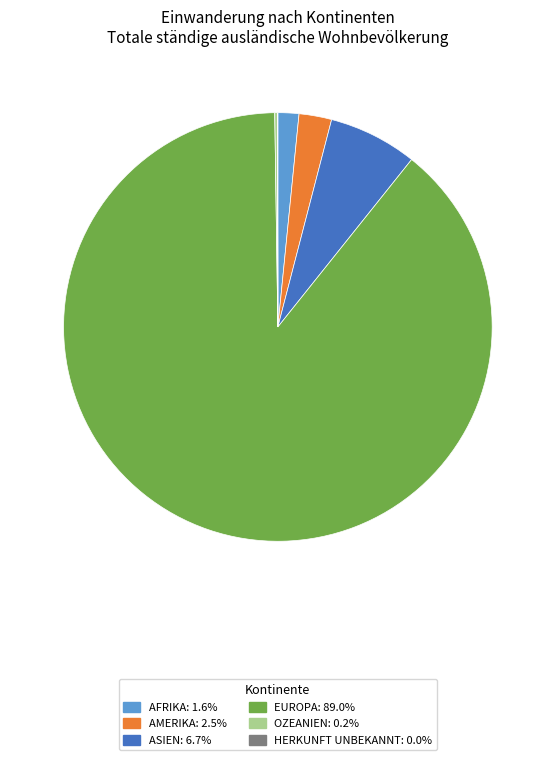

Is there any slice that represents more than half of the pie?

Yes